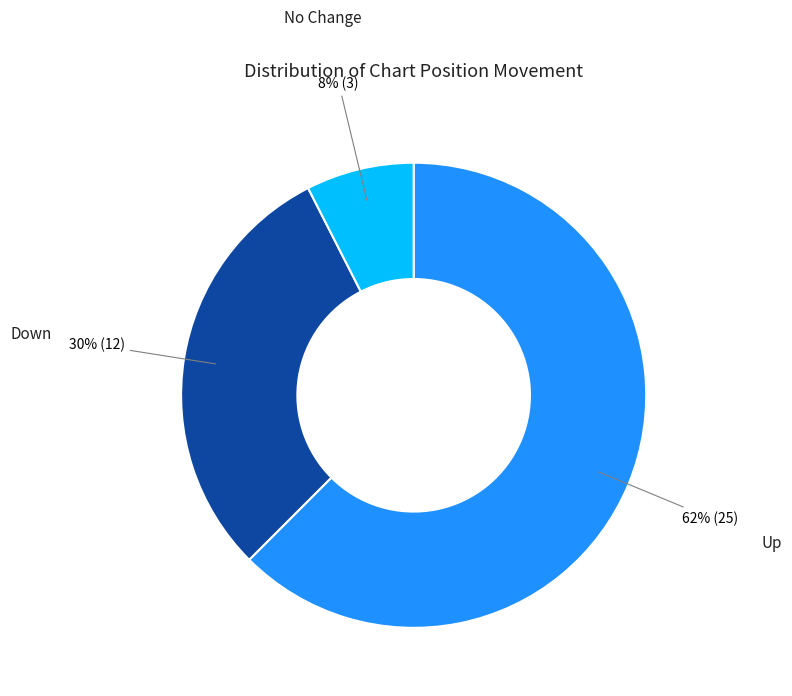

Is there a majority slice in this chart?

Yes